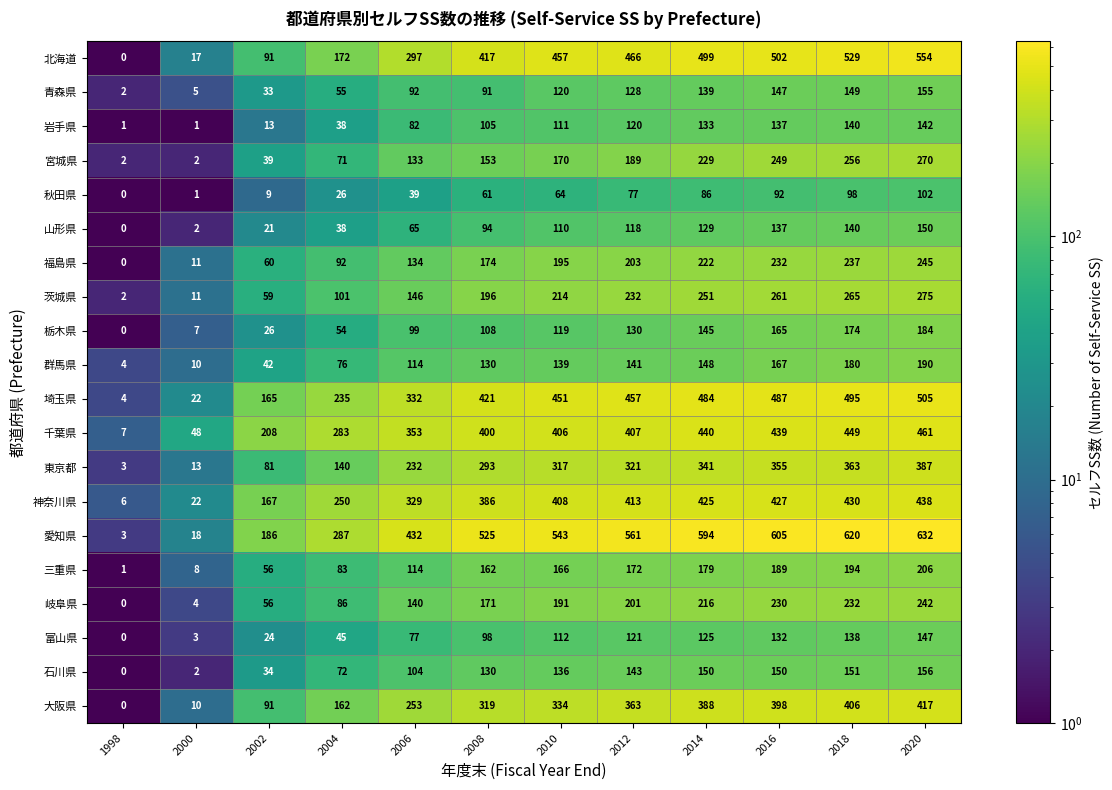

Is the value of 東京都 at 2002 greater than the value of 群馬県 at 2016?

No